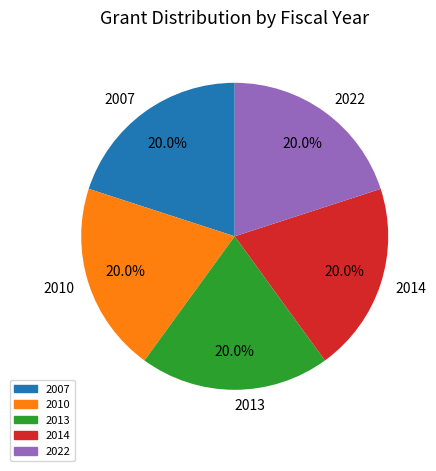

What is the ratio of the value at 2014 to the value at 2010?

1.0